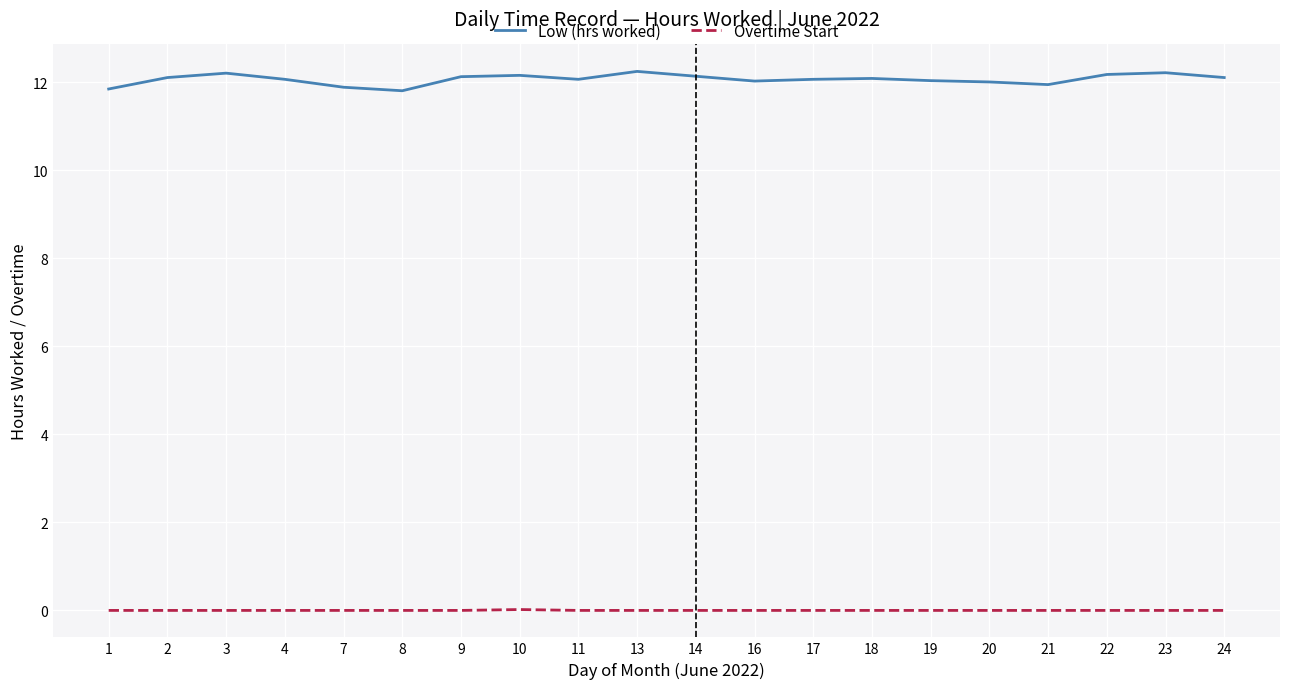

What is the sum of all Low (hrs worked) values?

241.4